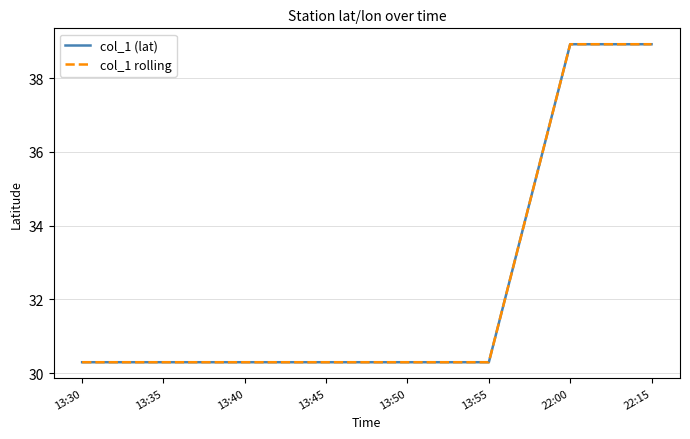

Reading left to right, what are all the values shown in this chart?

col_1 (lat): 13:30=30.3	13:35=30.3	13:40=30.3	13:45=30.3	13:50=30.3	13:55=30.3	22:00=38.9	22:15=38.9
col_1 rolling: 13:30=30.3	13:35=30.3	13:40=30.3	13:45=30.3	13:50=30.3	13:55=30.3	22:00=38.9	22:15=38.9